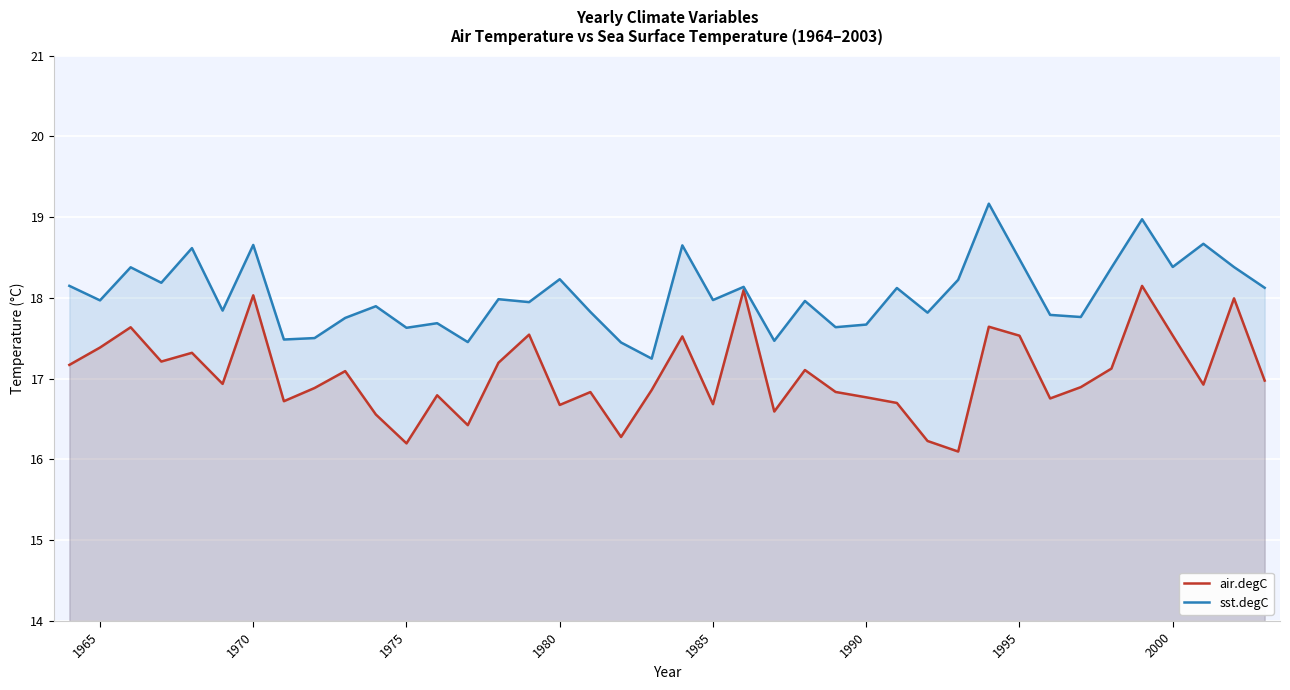

What is the difference between the highest and lowest values at 1990?

0.9